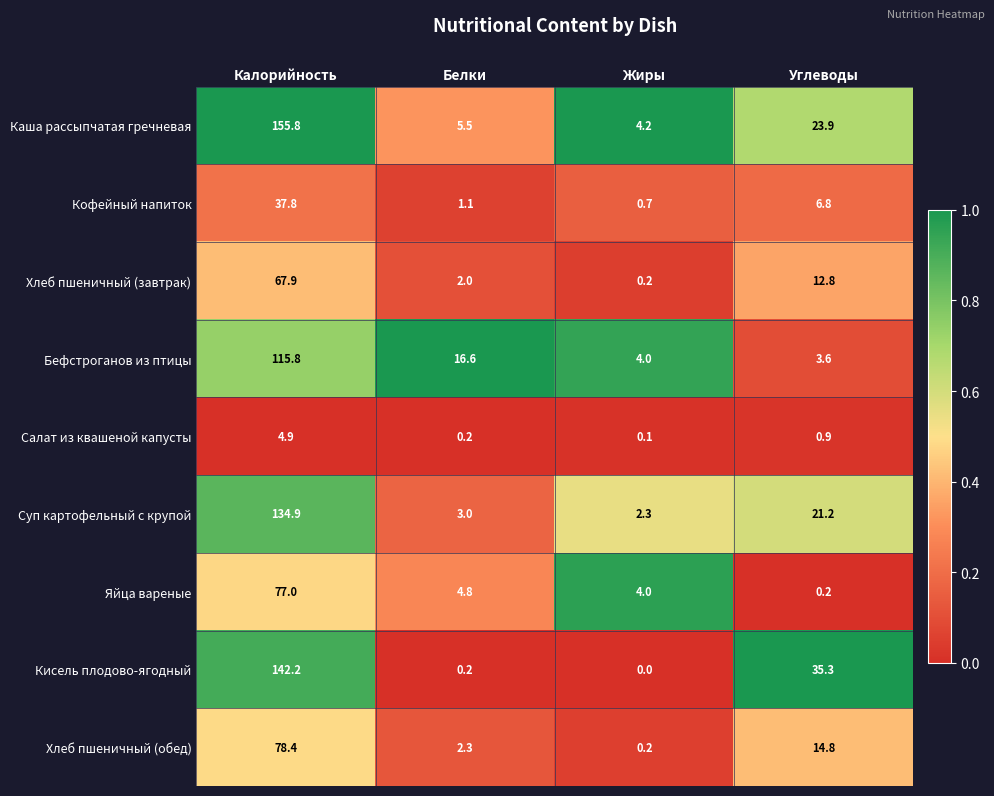

How many data points does each series have?

4